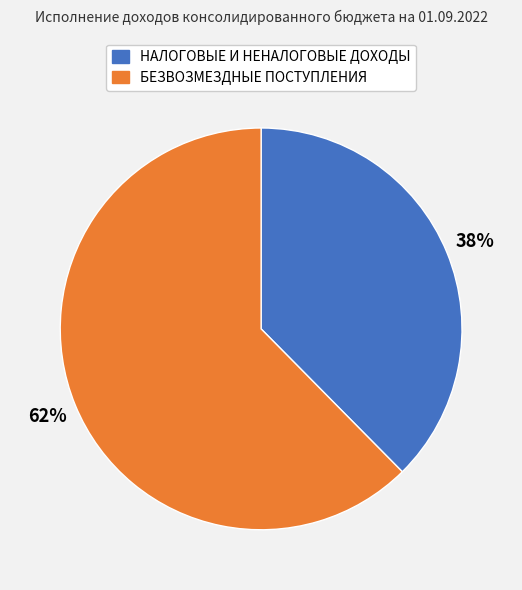

Which slice represents more than half of the pie?

БЕЗВОЗМЕЗДНЫЕ ПОСТУПЛЕНИЯ